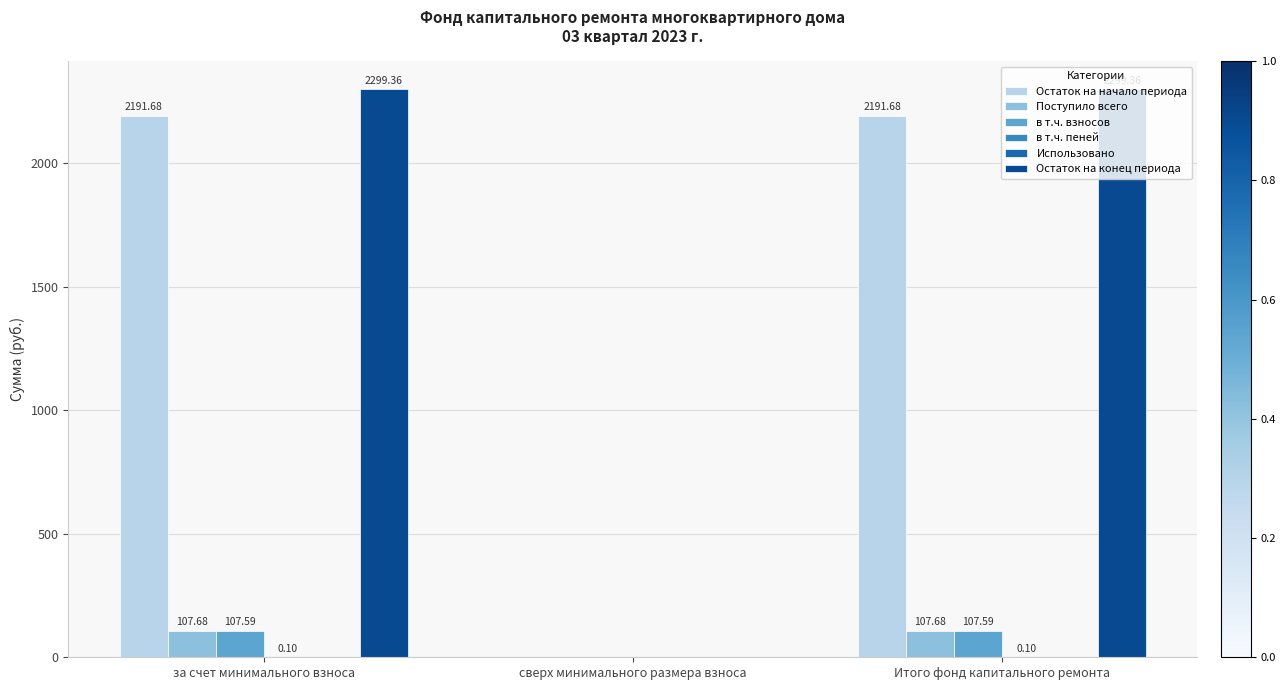

Does the chart contain stacked bars?

No